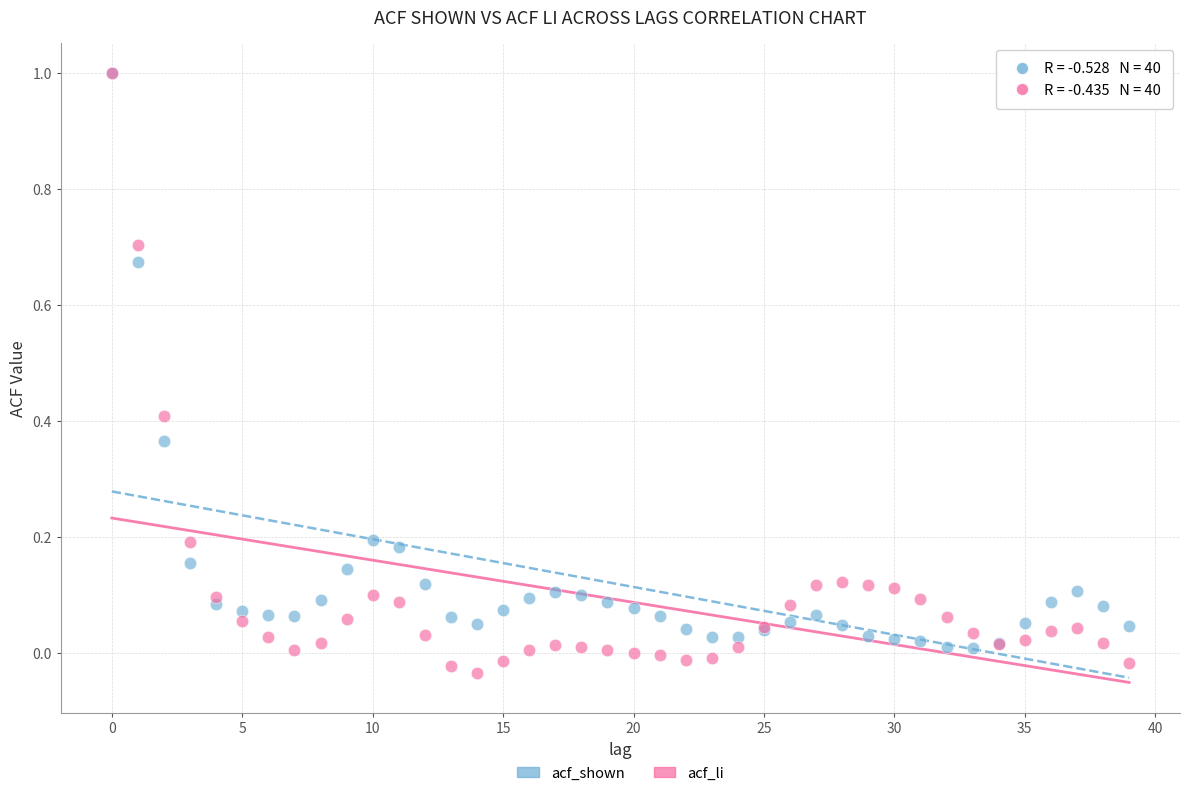

Which series reaches the minimum Y coordinate?

acf_li